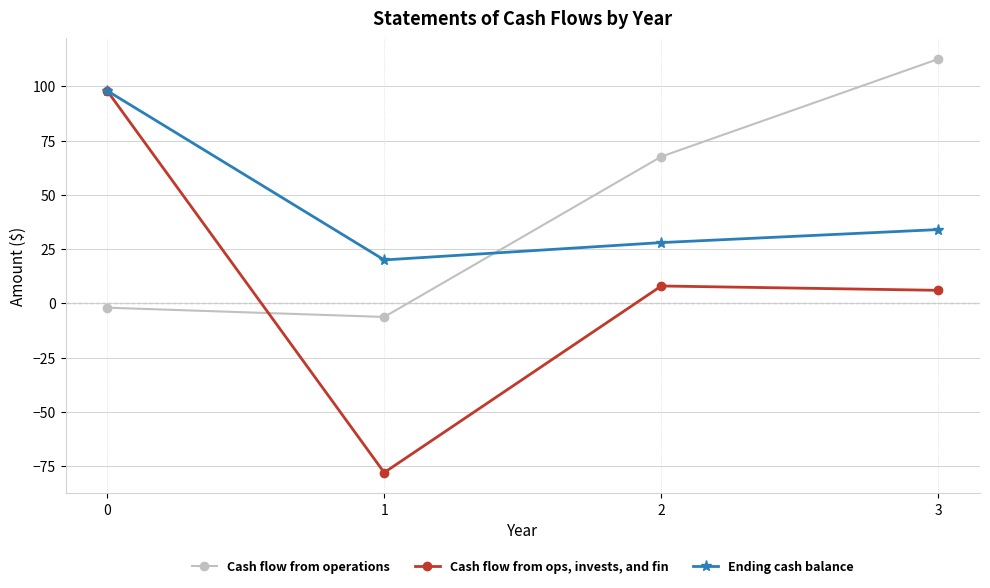

Count the number of categories in the chart.

4